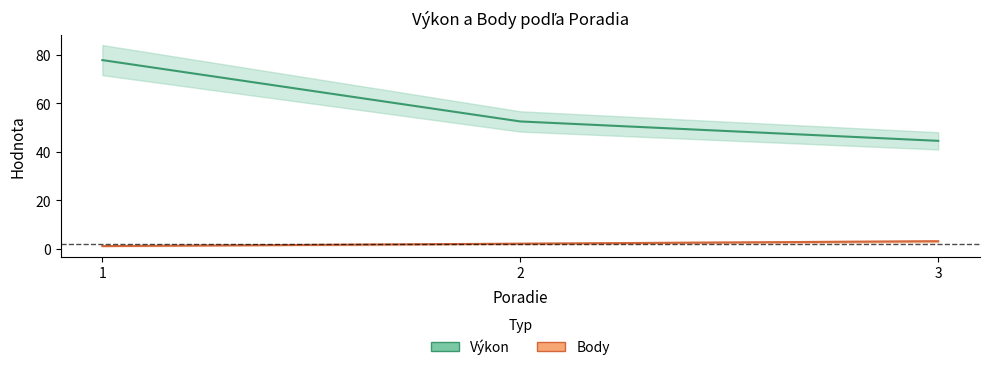

How many data points in Výkon are less than 52?

1